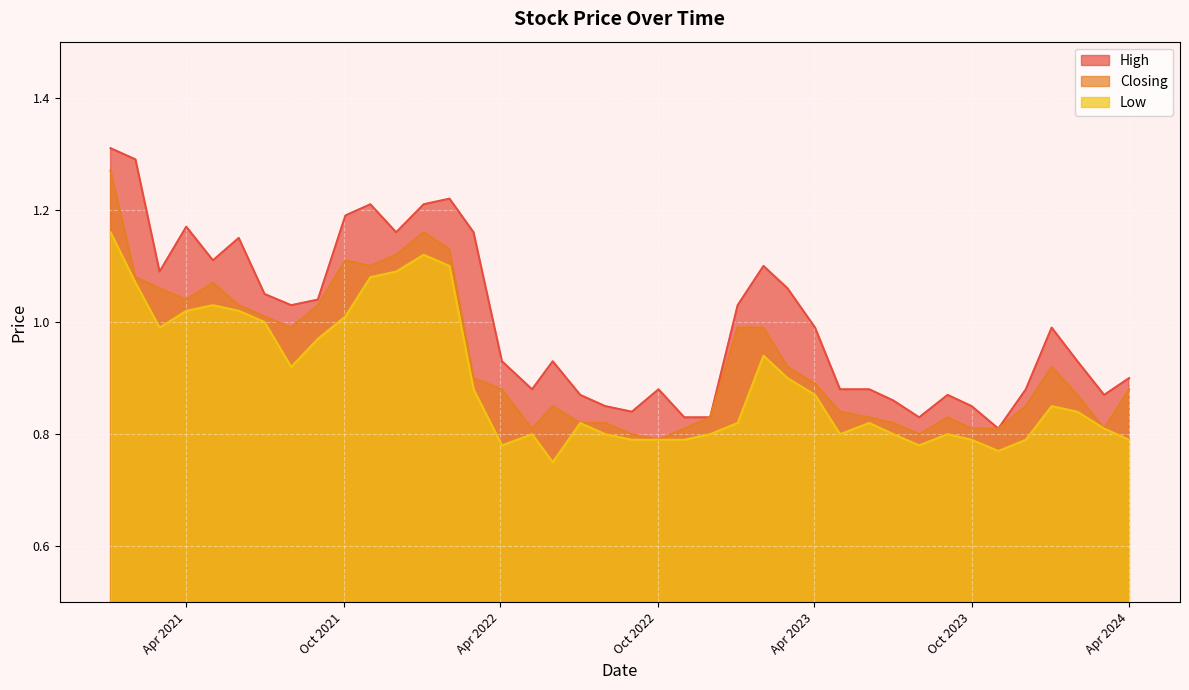

True or false: High has a value of 0.9 at 04/06/2023.

True